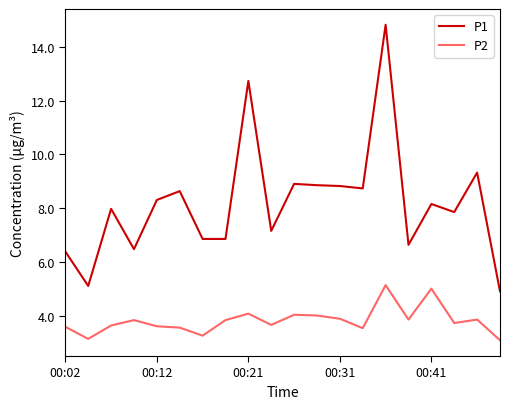

Which series has the largest total across all categories?

P1